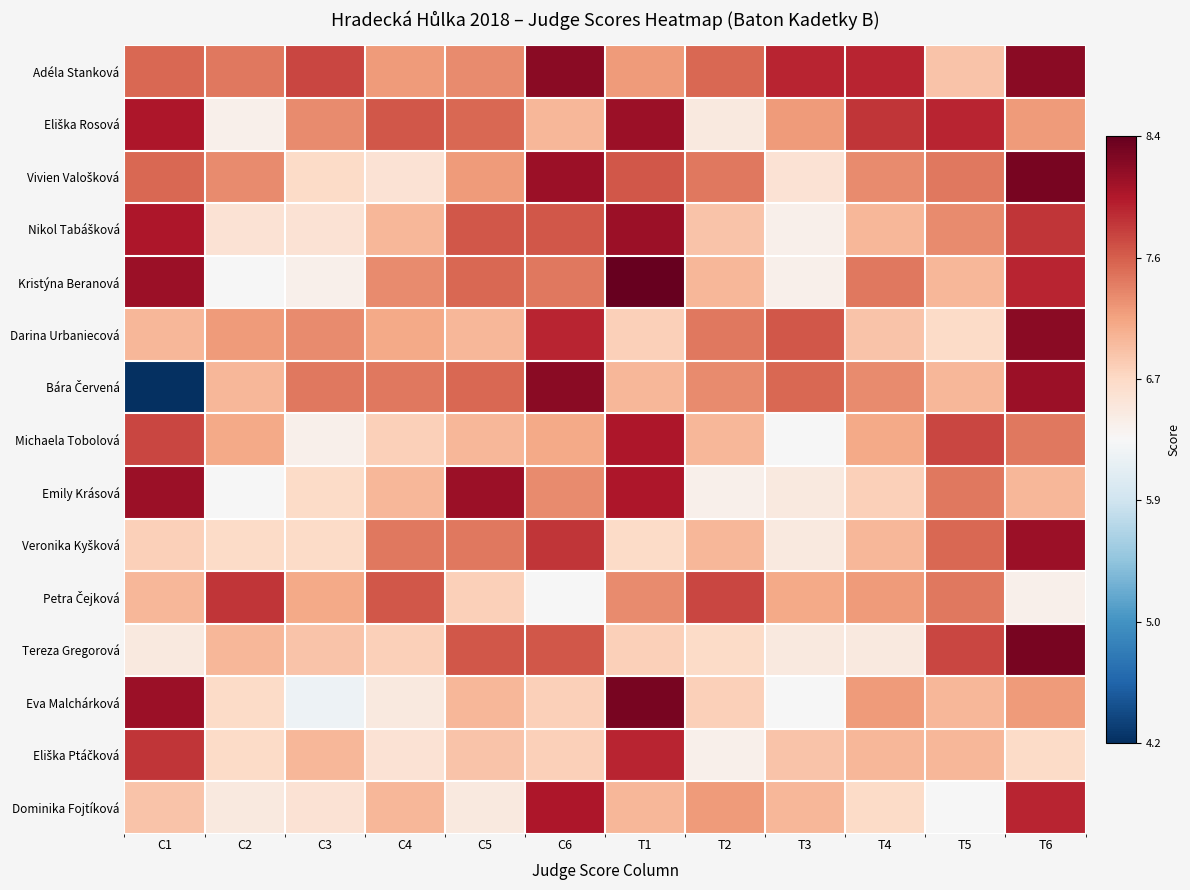

What is the spread (max minus min) of values at T5?

1.6